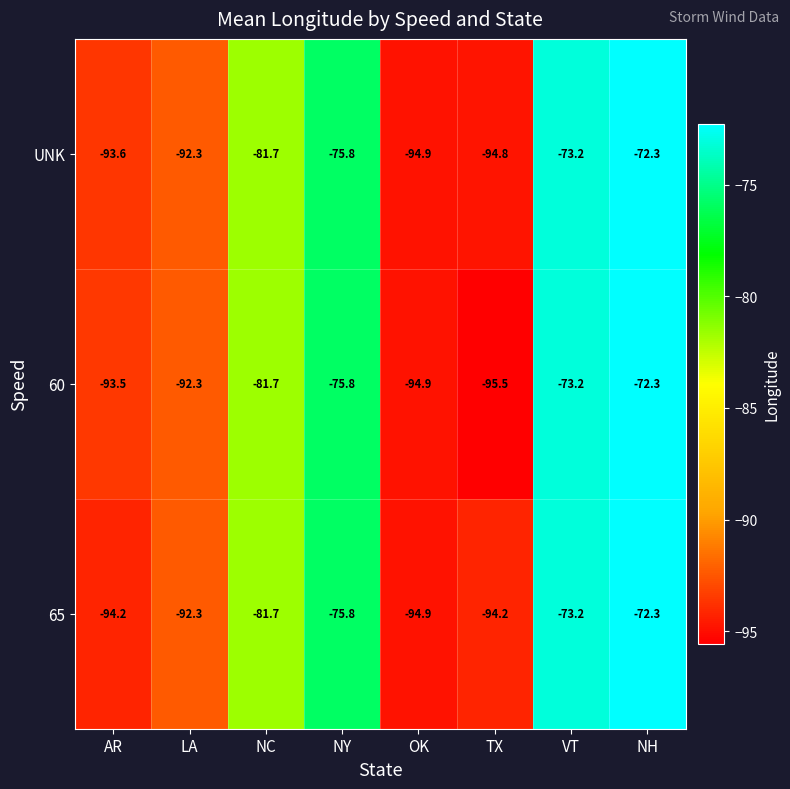

Which series has the widest spread of values?

60